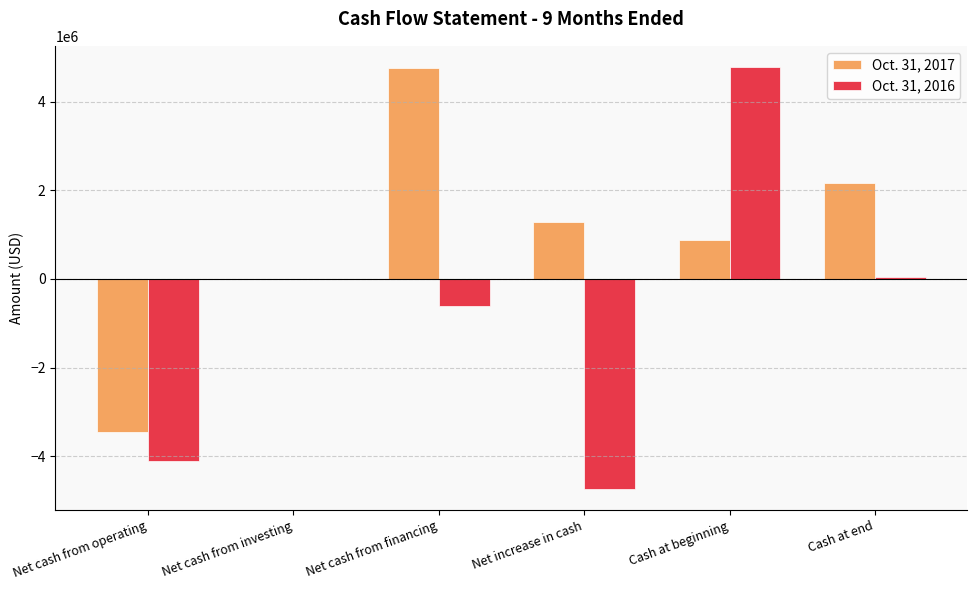

Is it true that Oct. 31, 2017 equals 1291651 at Net increase in cash?

True